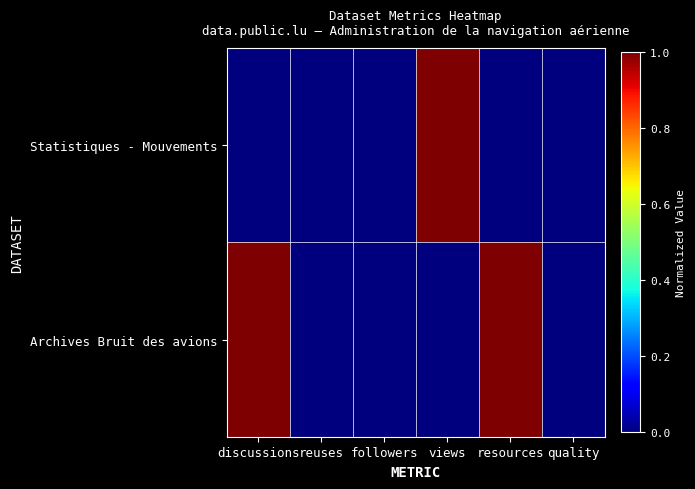

Rank the series by their average value, from highest to lowest.

Archives Bruit des avions, Statistiques - Mouvements